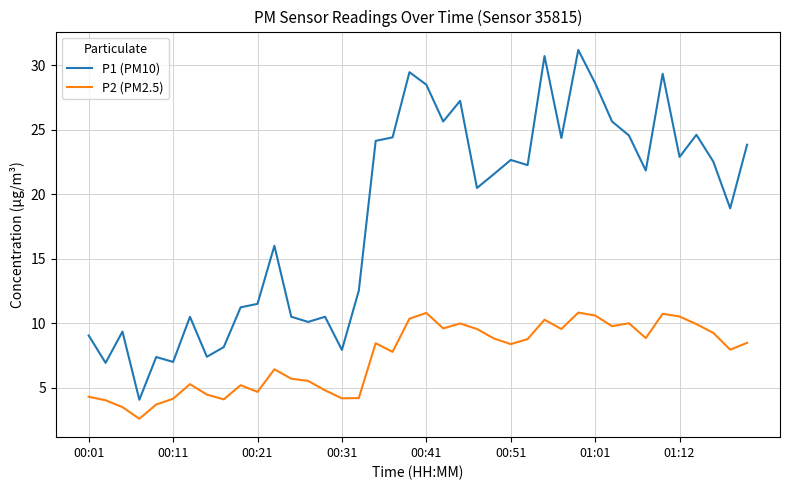

Rank the series by their maximum value, from lowest to highest.

P2 (PM2.5), P1 (PM10)